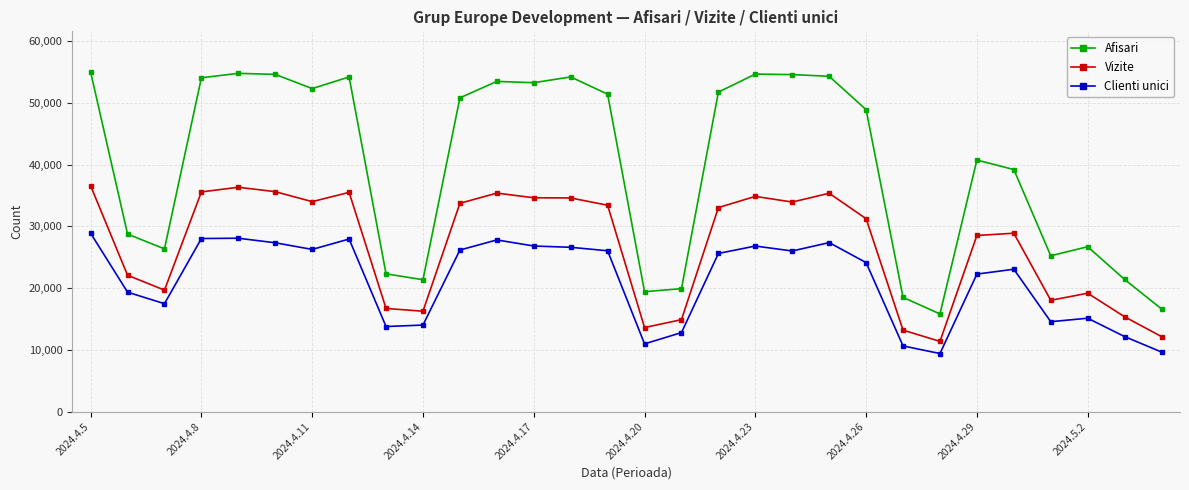

True or false: Afisari and Vizite intersect in this chart.

False